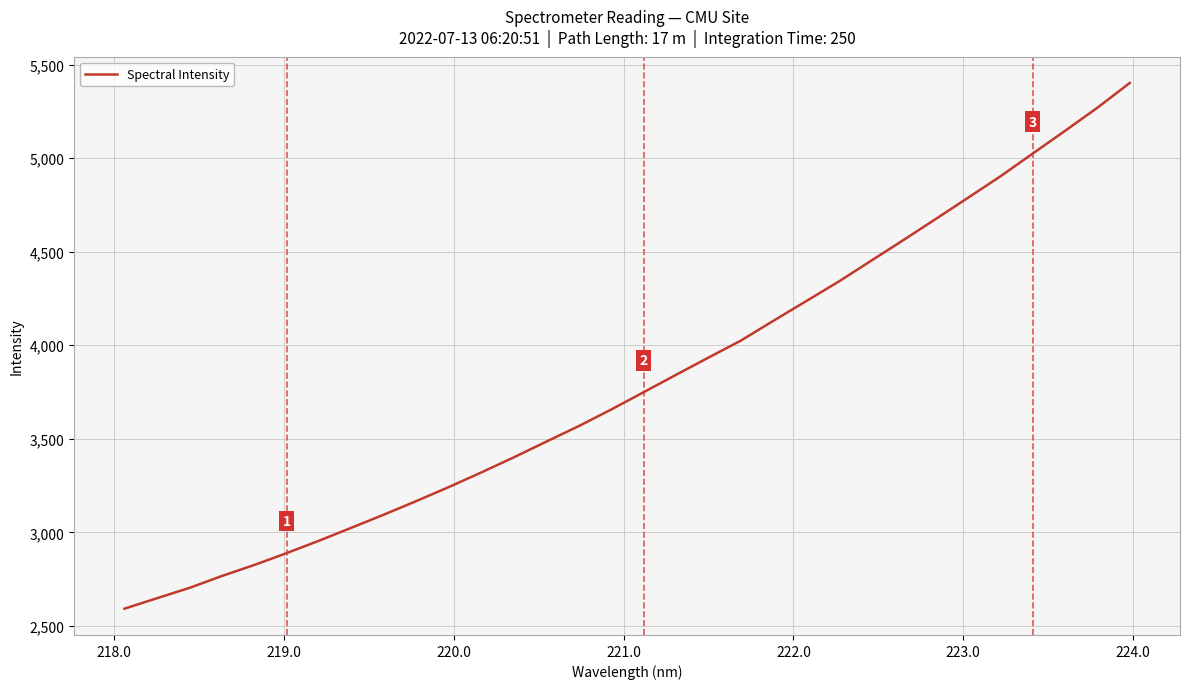

Is this an area chart (filled region under the line)?

No